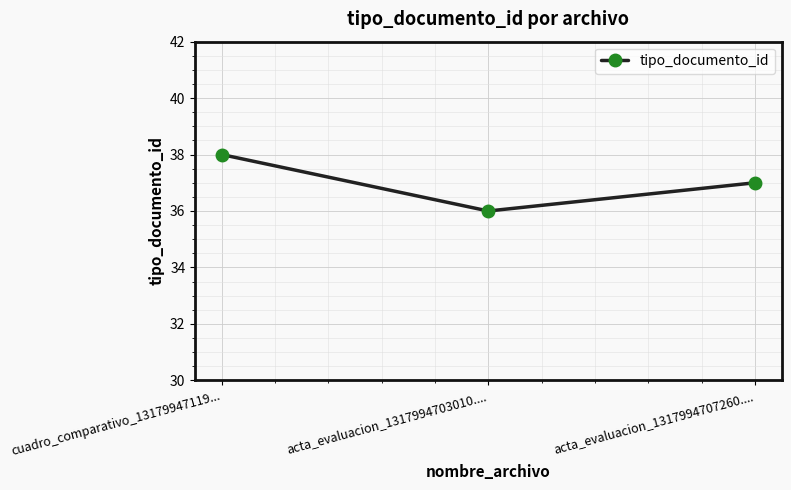

How many data points does each series have?

3